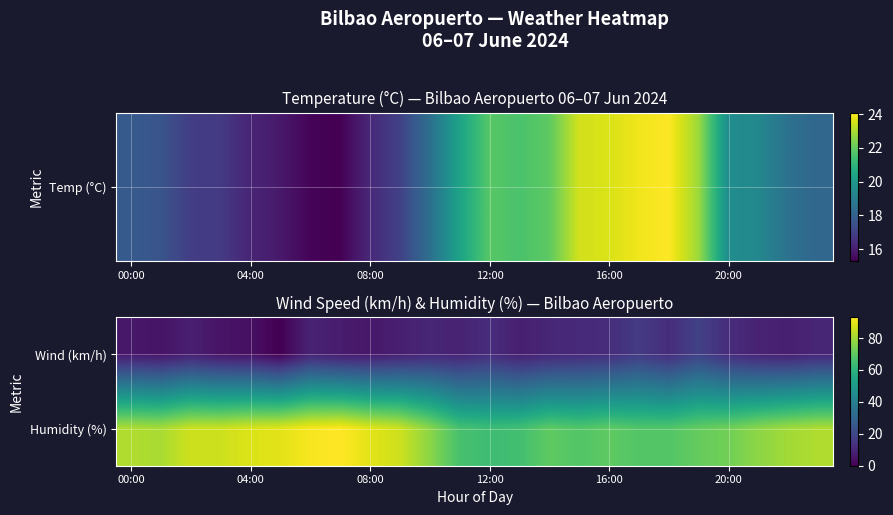

Reading left to right, extract all data points from this chart.

Wind (km/h): 6	5	8	5	4	0	9	7	6	8	10	9	12	8	10	11	12	16	12	18	12	9	8	10
Humidity (%): 82	81	86	86	88	89	92	93	89	86	77	66	64	65	70	68	70	68	68	71	73	77	80	82